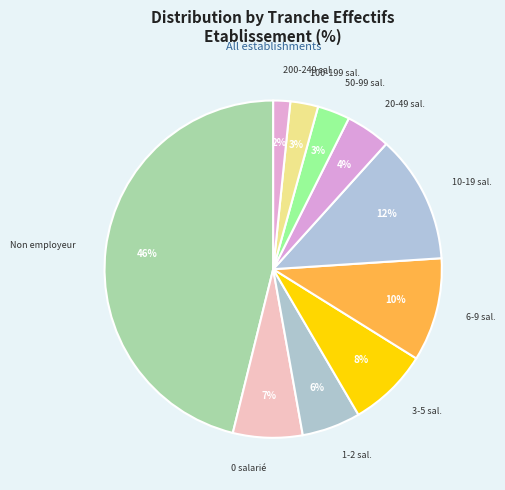

Which category has the biggest portion of the pie?

Non employeur